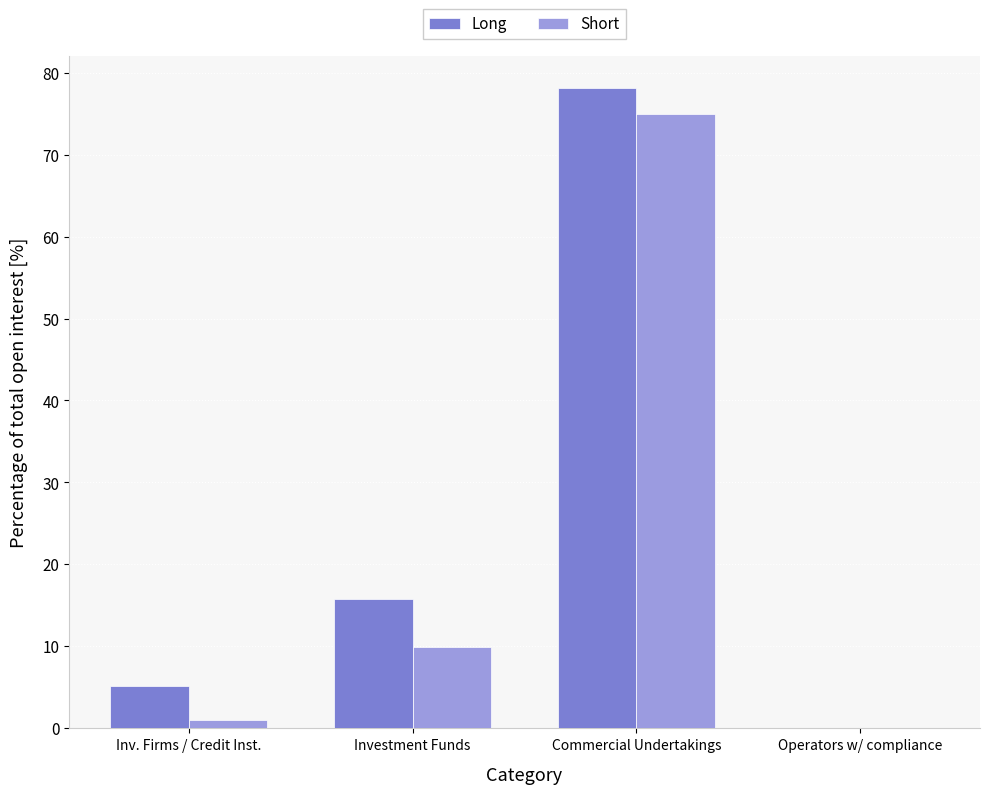

How many values in the Long series exceed 15?

2